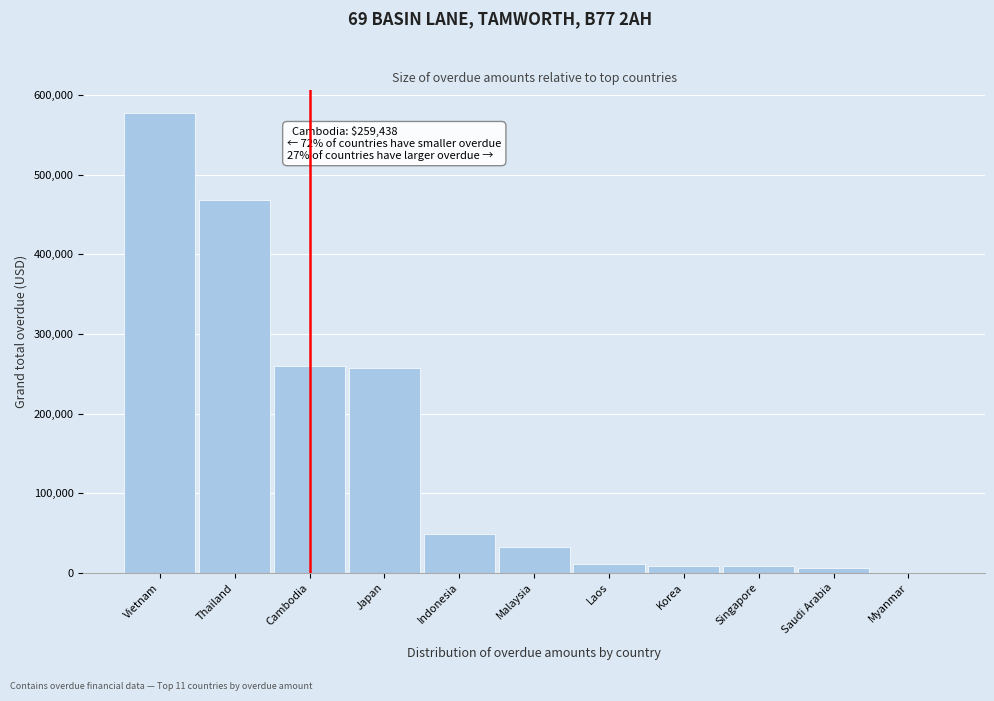

Which label corresponds to the largest value in the chart?

Vietnam